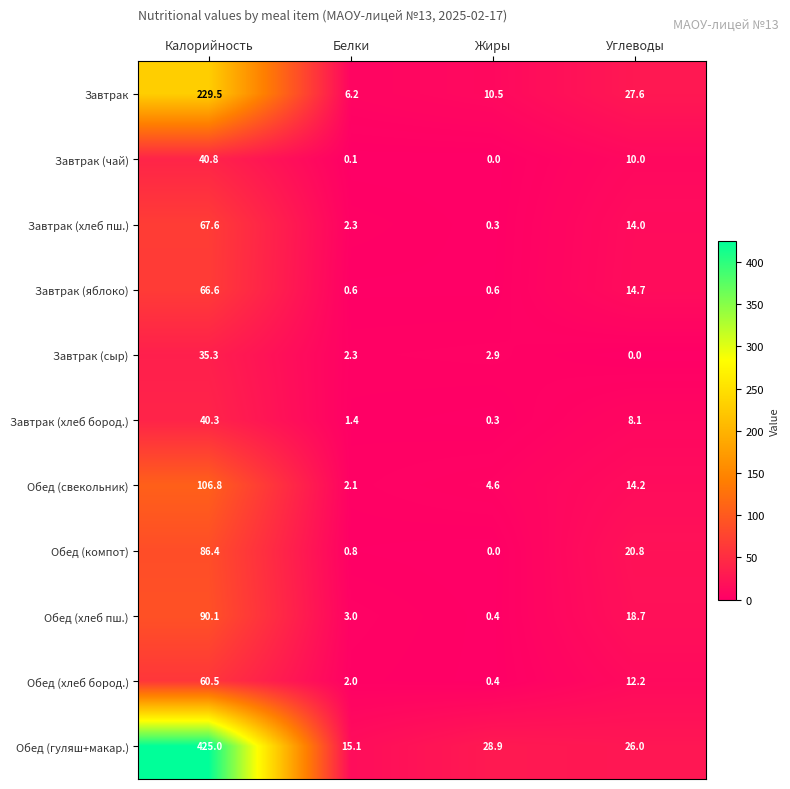

List the series in order of their peak value, lowest first.

Завтрак (сыр), Завтрак (хлеб бород.), Завтрак (чай), Обед (хлеб бород.), Завтрак (яблоко), Завтрак (хлеб пш.), Обед (компот), Обед (хлеб пш.), Обед (свекольник), Завтрак, Обед (гуляш+макар.)